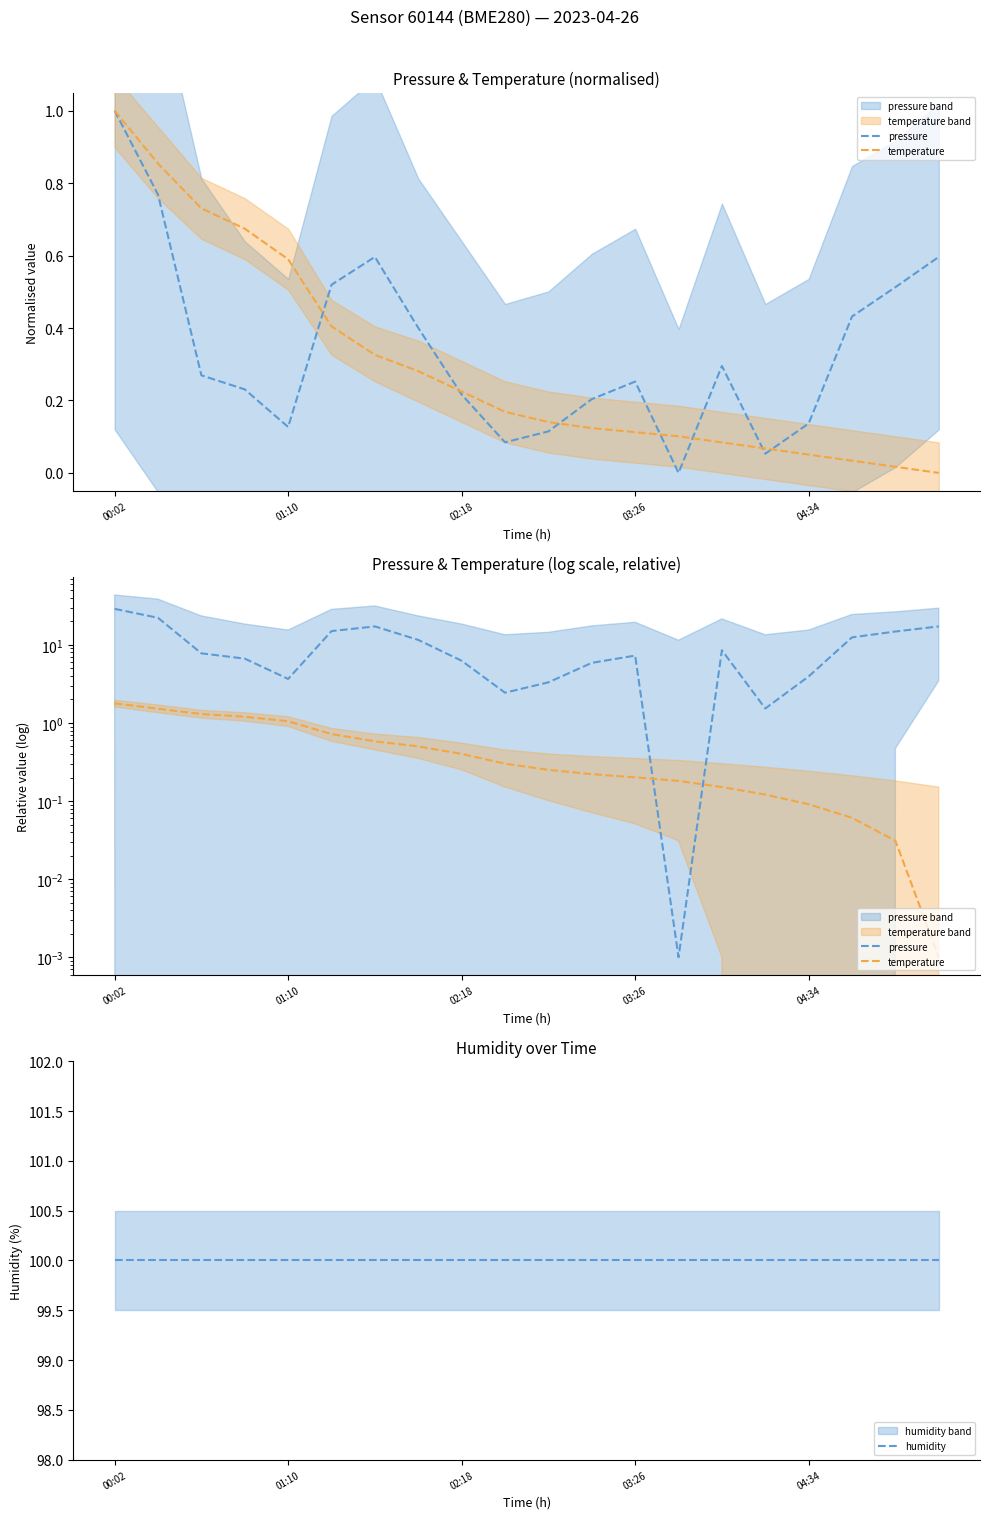

List the labels in order of humidity value, smallest first.

00:02, 01:10, 02:18, 03:26, 04:34, 5, 6, 7, 8, 9, 10, 11, 12, 13, 14, 15, 16, 17, 18, 19